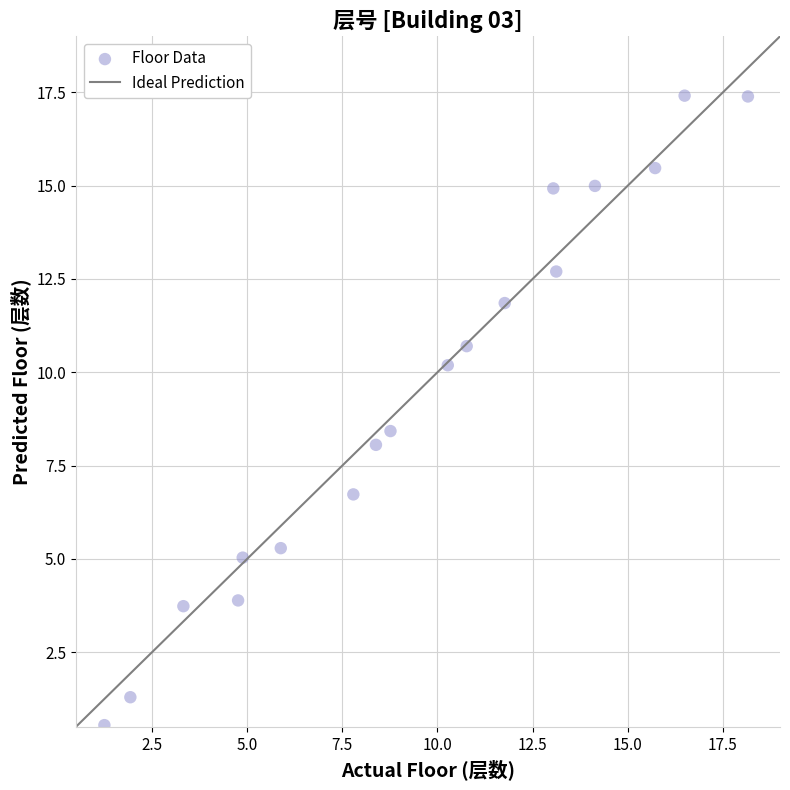

What is the range of X values (max minus min)?

16.9